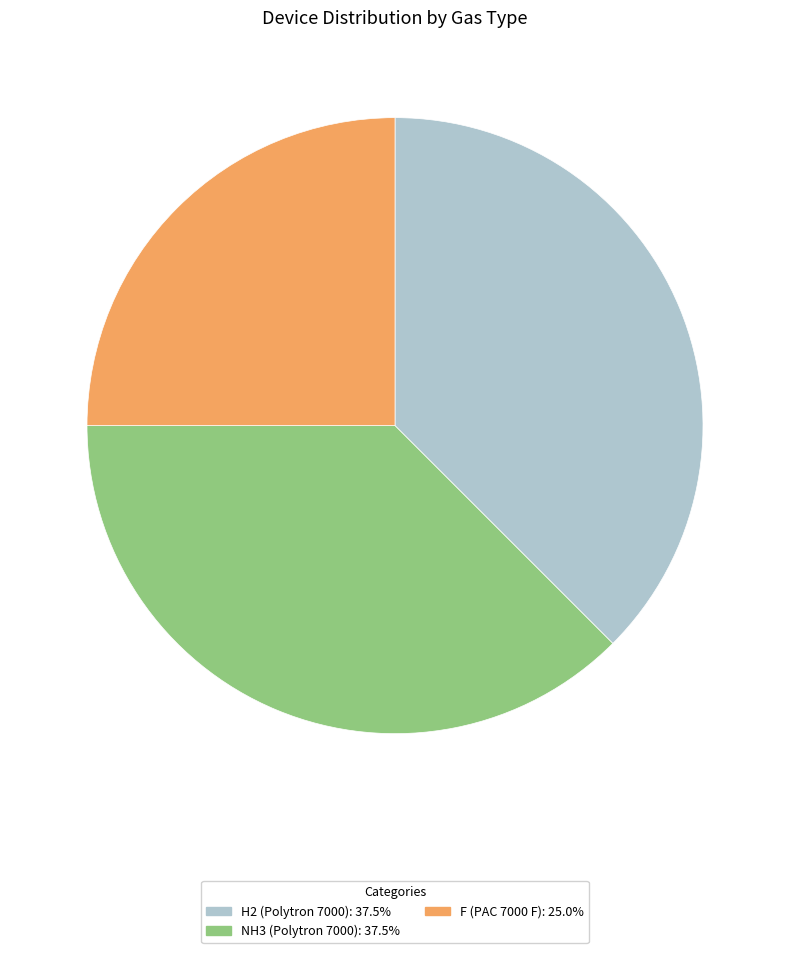

What is the smallest slice in the pie chart?

F (PAC 7000 F)